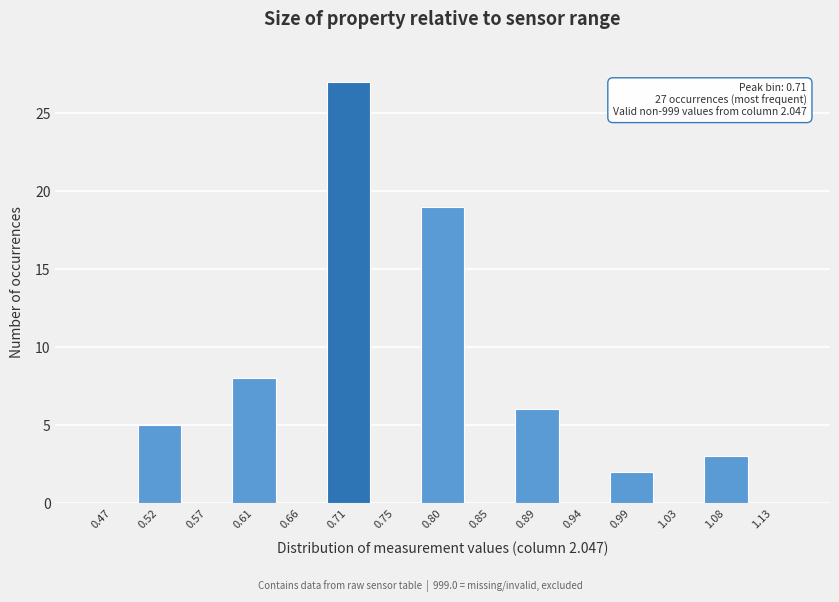

Which range on the x-axis has the tallest bar?

0.685 to 0.730